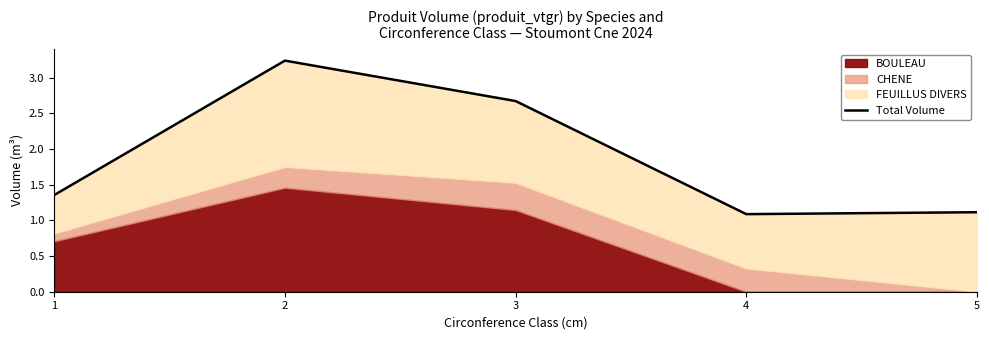

The chart shows a value of 4.4 at 3. True or false?

False